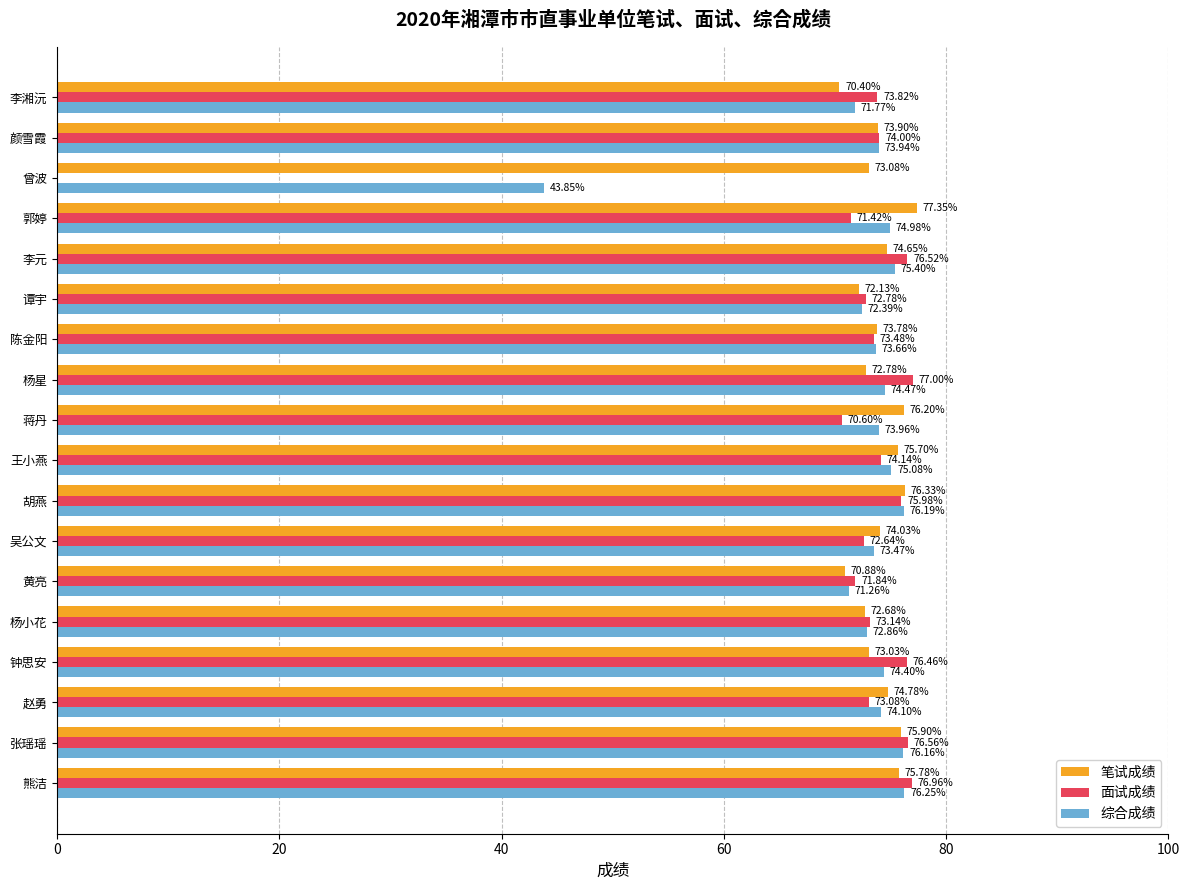

Between 王小燕 and 谭宇, which series saw the biggest shift?

笔试成绩